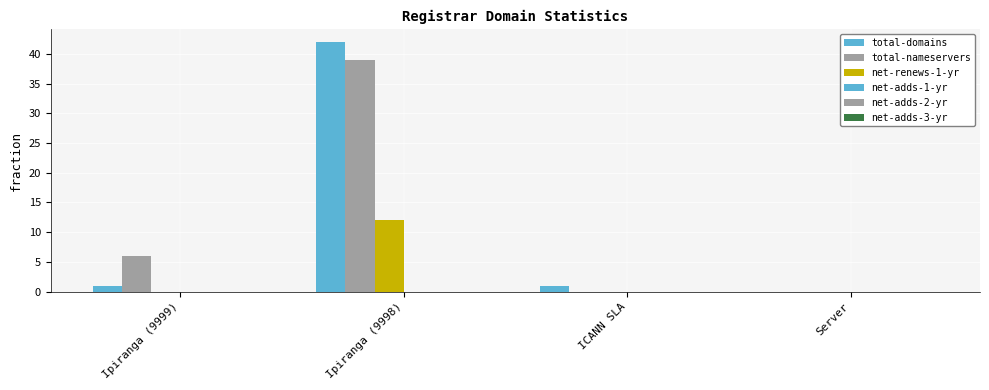

Does the chart contain stacked bars?

No